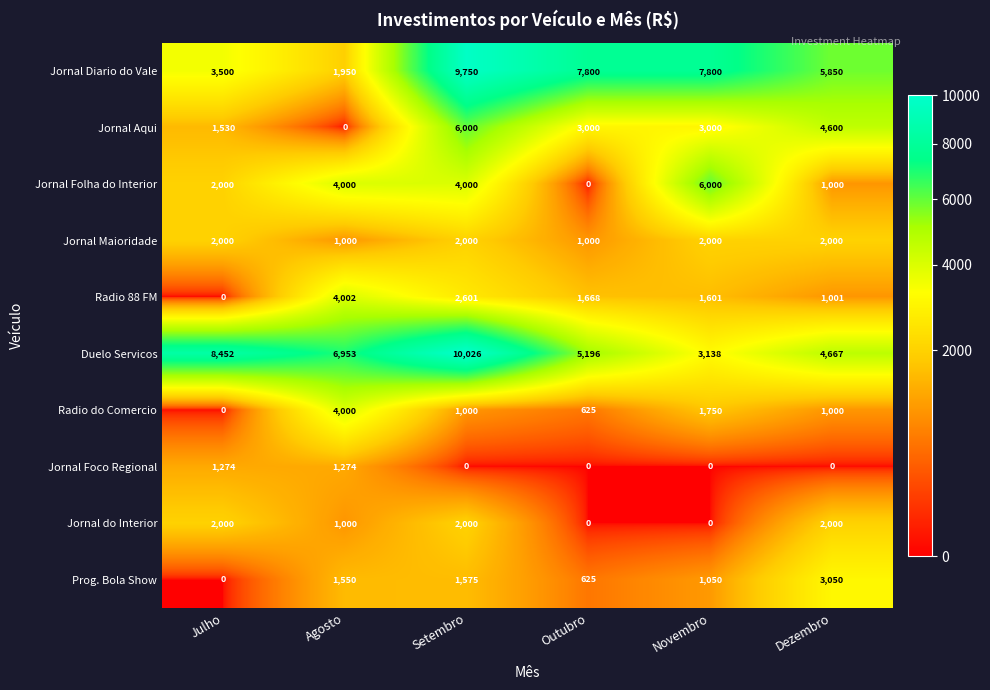

At which category does the chart reach its peak across all series?

Setembro